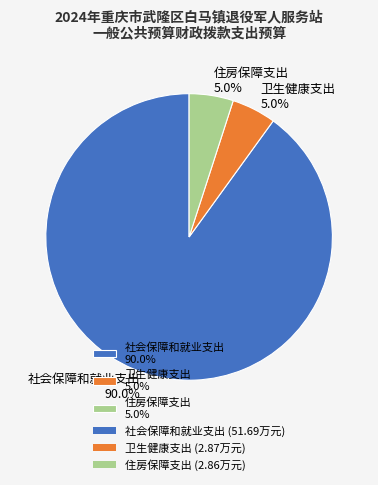

What is the majority slice?

社会保障和就业支出